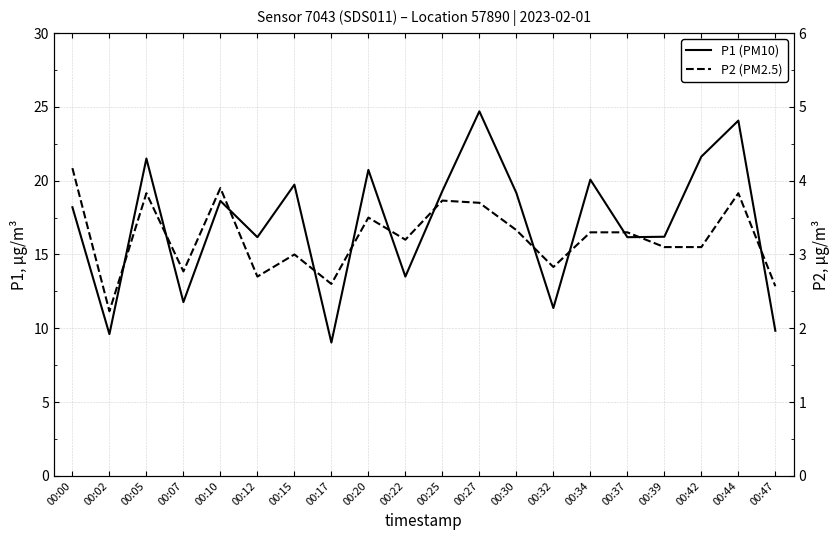

True or false: P2 (PM2.5) and P1 (PM10) intersect in this chart.

False